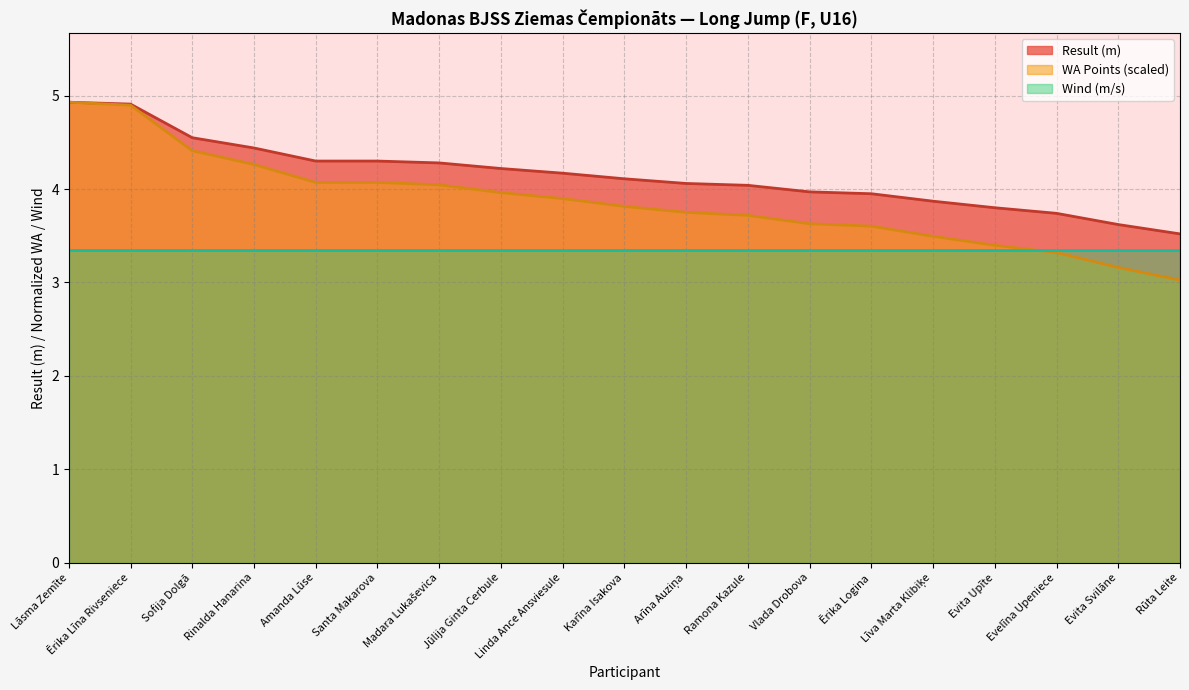

Does the chart display data point markers on the line(s)?

No